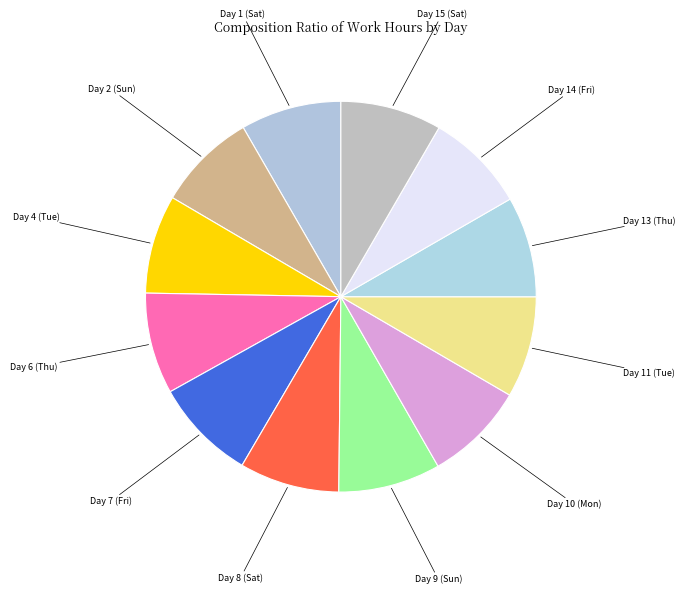

Does Day 8 (Sat) represent more than half of the total?

No